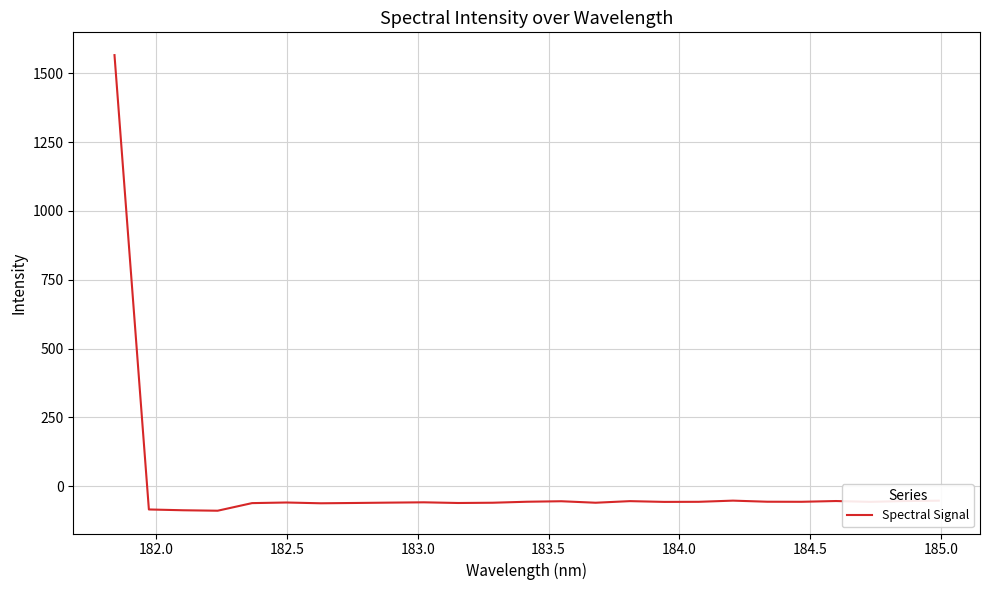

What is the difference between the maximum and minimum values?

1656.4